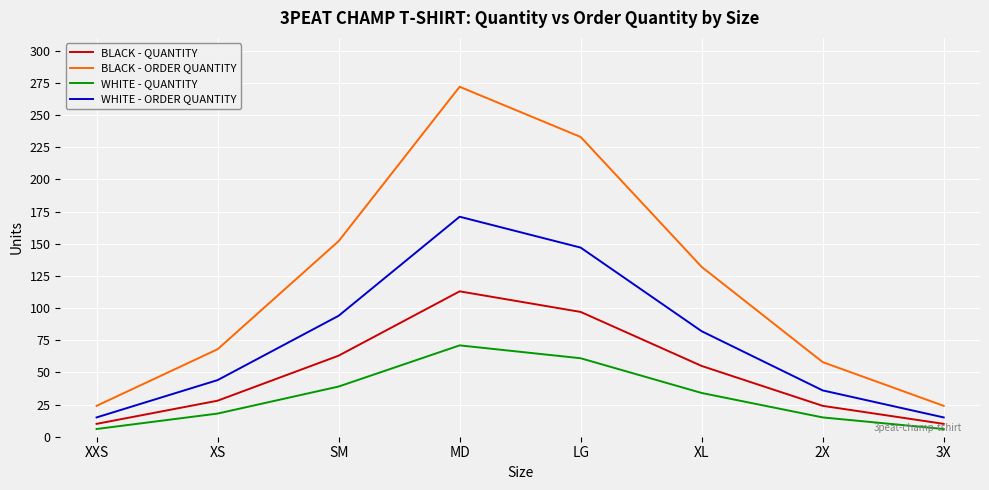

The value of WHITE - ORDER QUANTITY at SM is 94. True or false?

True